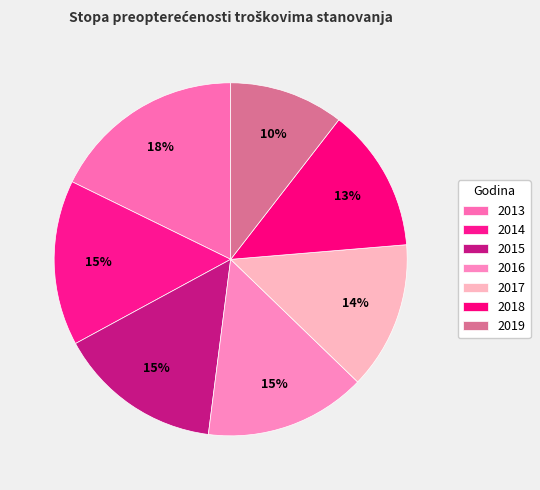

Does 2016 account for over 50% of the chart?

No